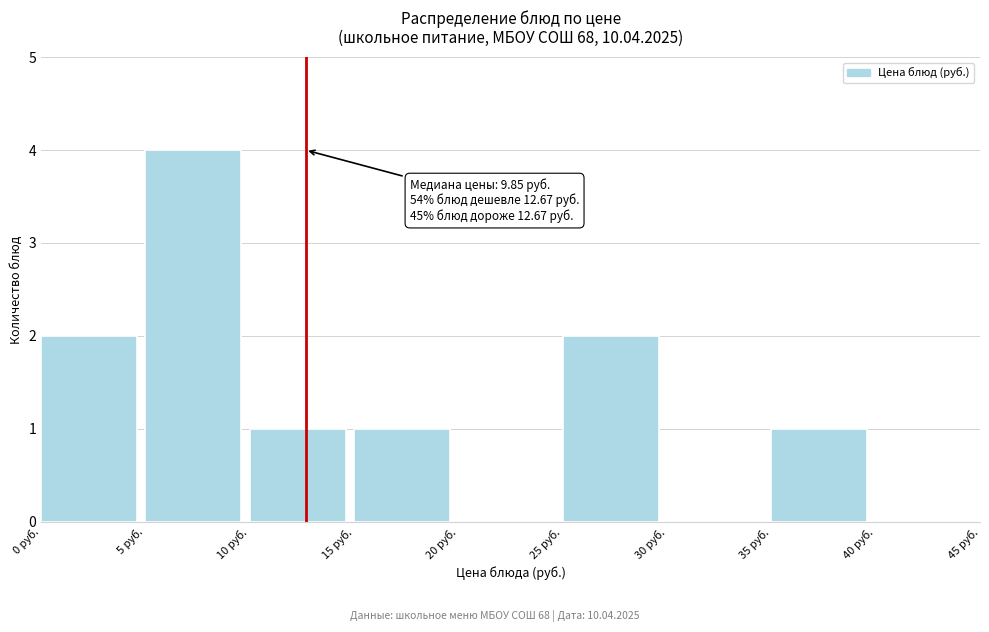

Which range on the x-axis has the tallest bar?

5 to 10